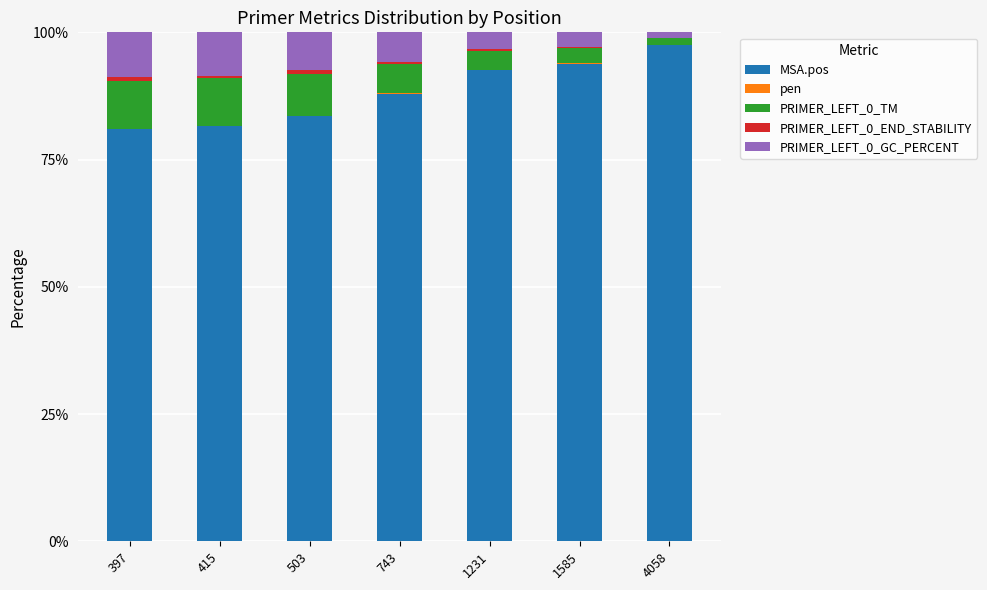

What is the maximum value for MSA.pos?

97.5